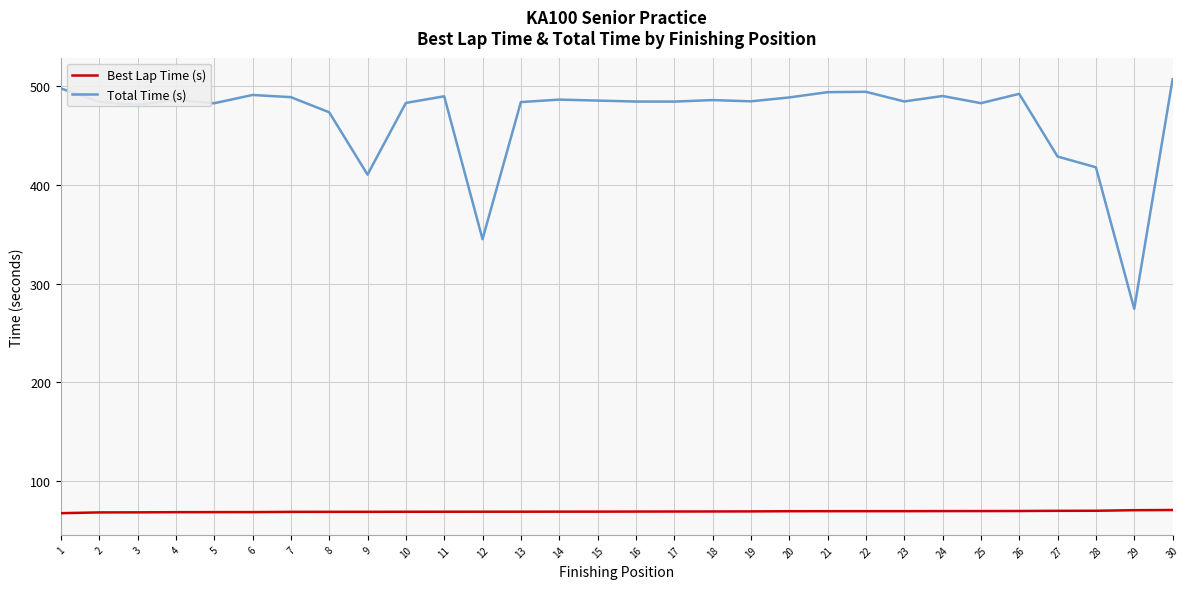

True or false: Best Lap Time (s) and Total Time (s) intersect in this chart.

False